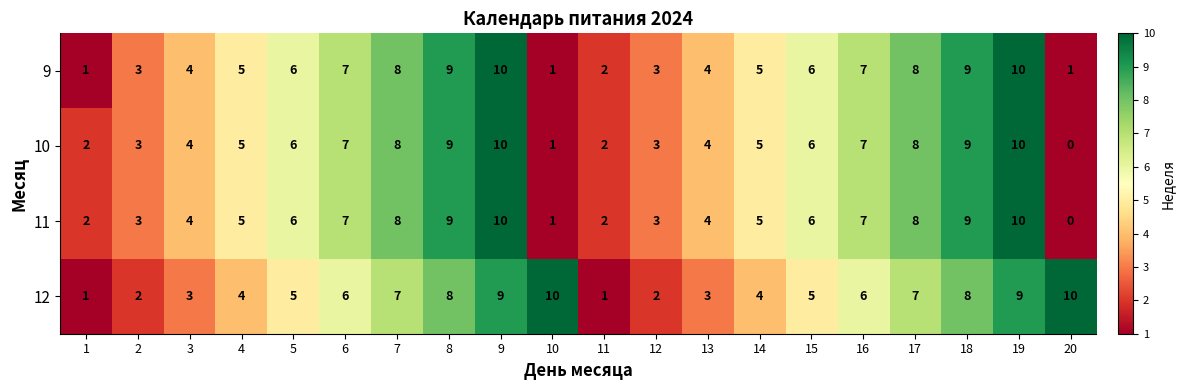

How many series are shown in this chart?

4